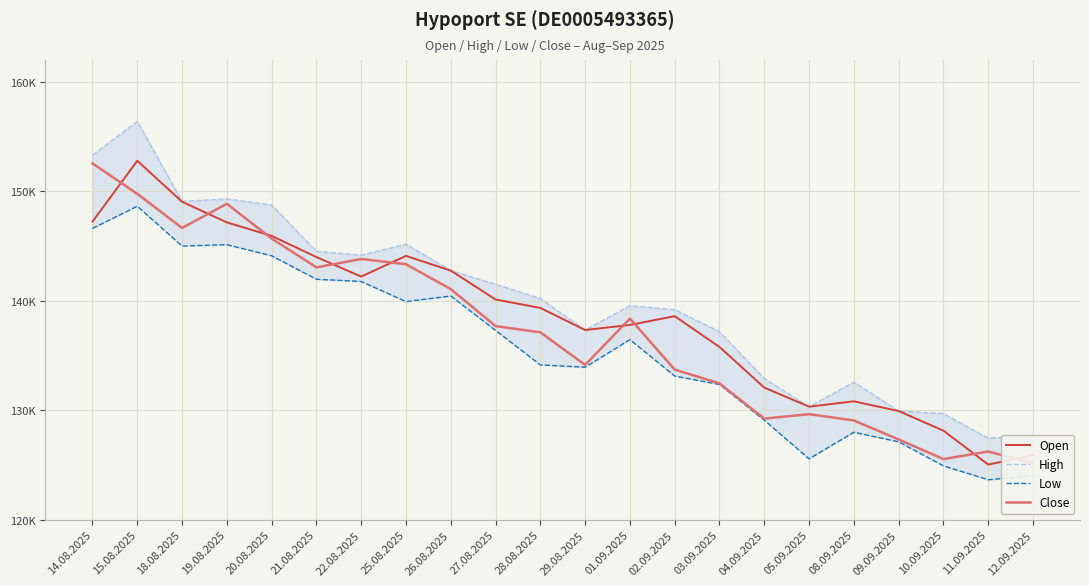

What is the value of the Low point at the 6th from the left?

141972